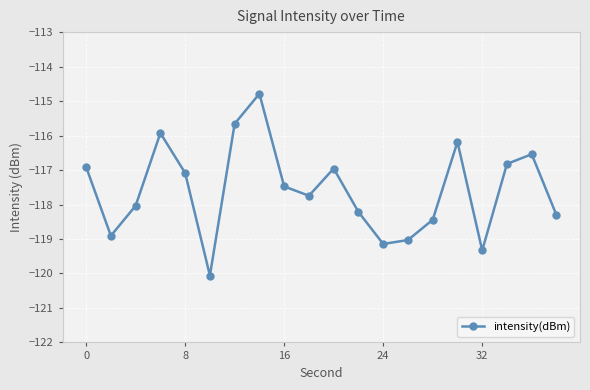

True or false: the data has more than 0 interior local peaks.

True